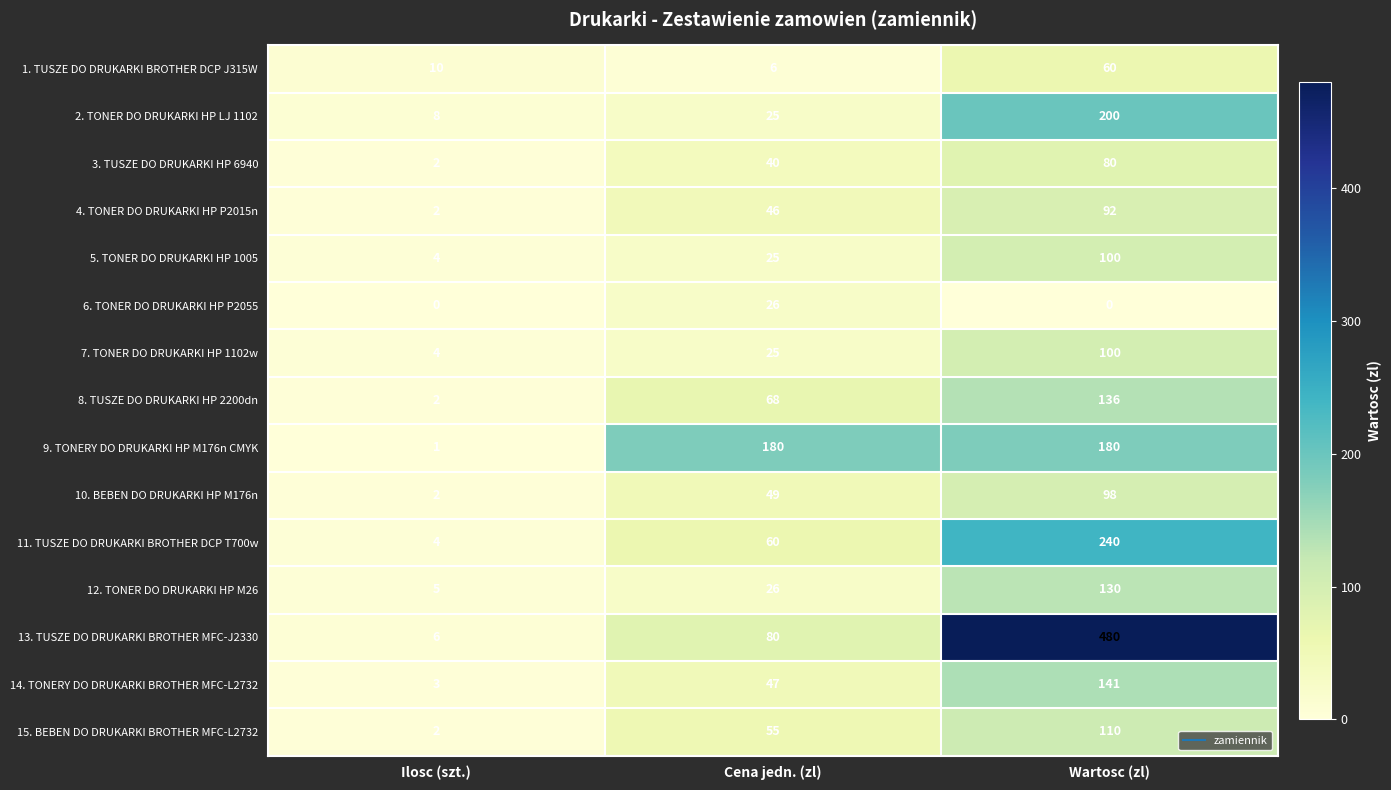

Rank the categories by 12. TONER DO DRUKARKI HP M26 value from lowest to highest.

Ilosc (szt.), Cena jedn. (zl), Wartosc (zl)